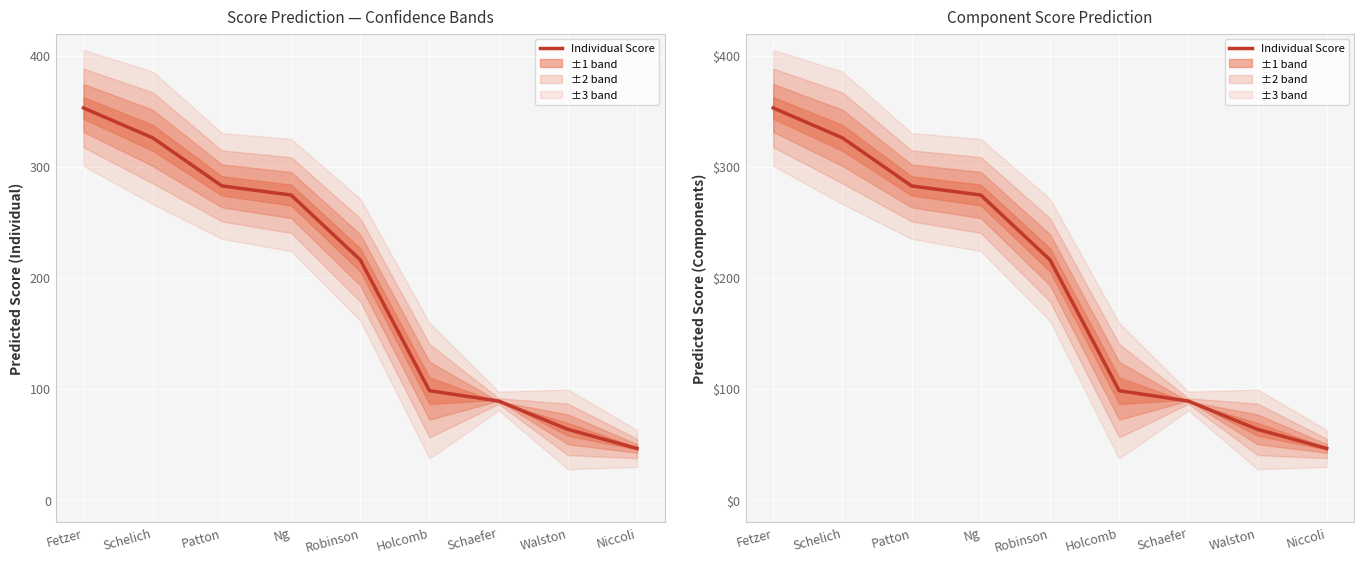

Count the number of values greater than 216.

5